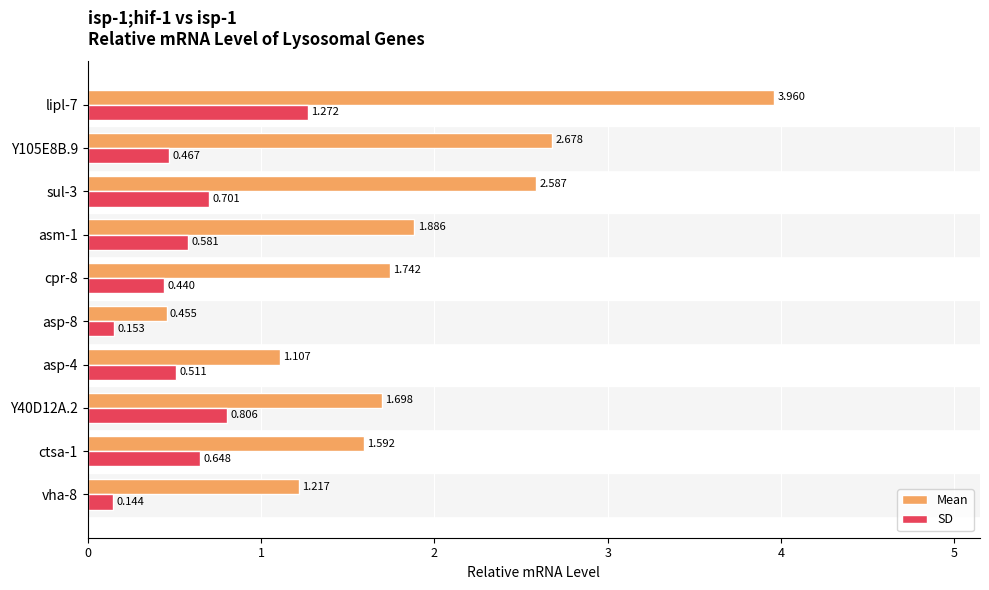

Between vha-8 and ctsa-1, which series saw the biggest shift?

SD